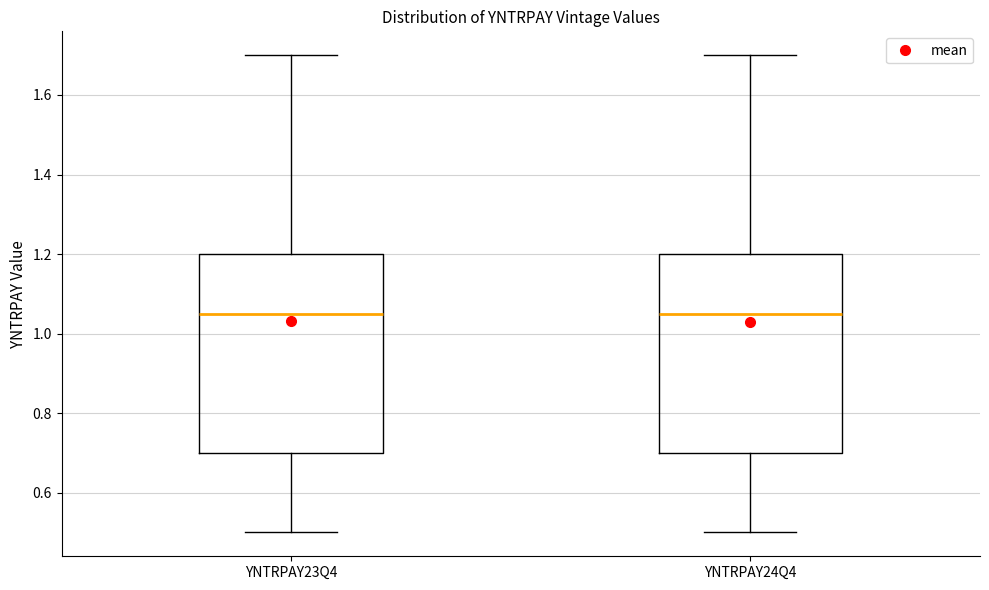

Reading left to right, read every box against the y-axis: the position of its median line, the range the box covers, and the ends of its whiskers. The values are not printed on the chart, so give them approximately, as read against the axis.

YNTRPAY23Q4: median 1.06, box 0.70 to 1.20, whiskers 0.50 to 1.70
YNTRPAY24Q4: median 1.06, box 0.70 to 1.20, whiskers 0.50 to 1.70